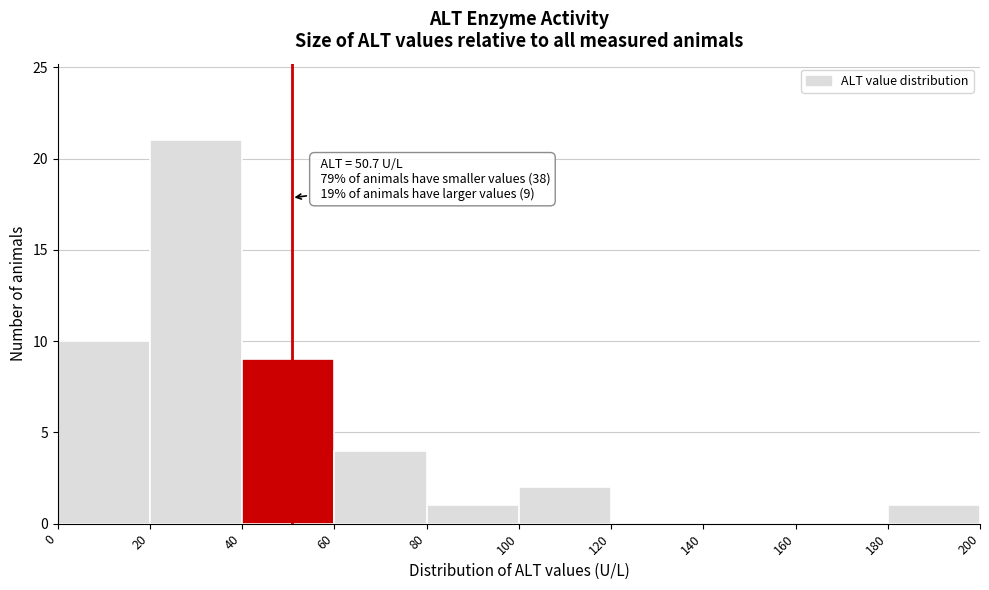

Which range on the x-axis has the tallest bar?

20 to 40